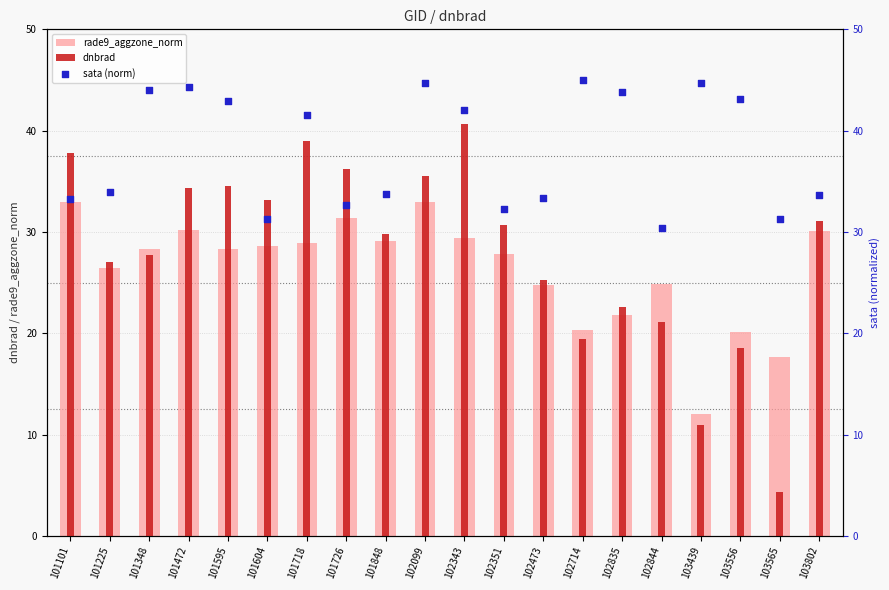

What is the total value across all series at 102343?

112.1